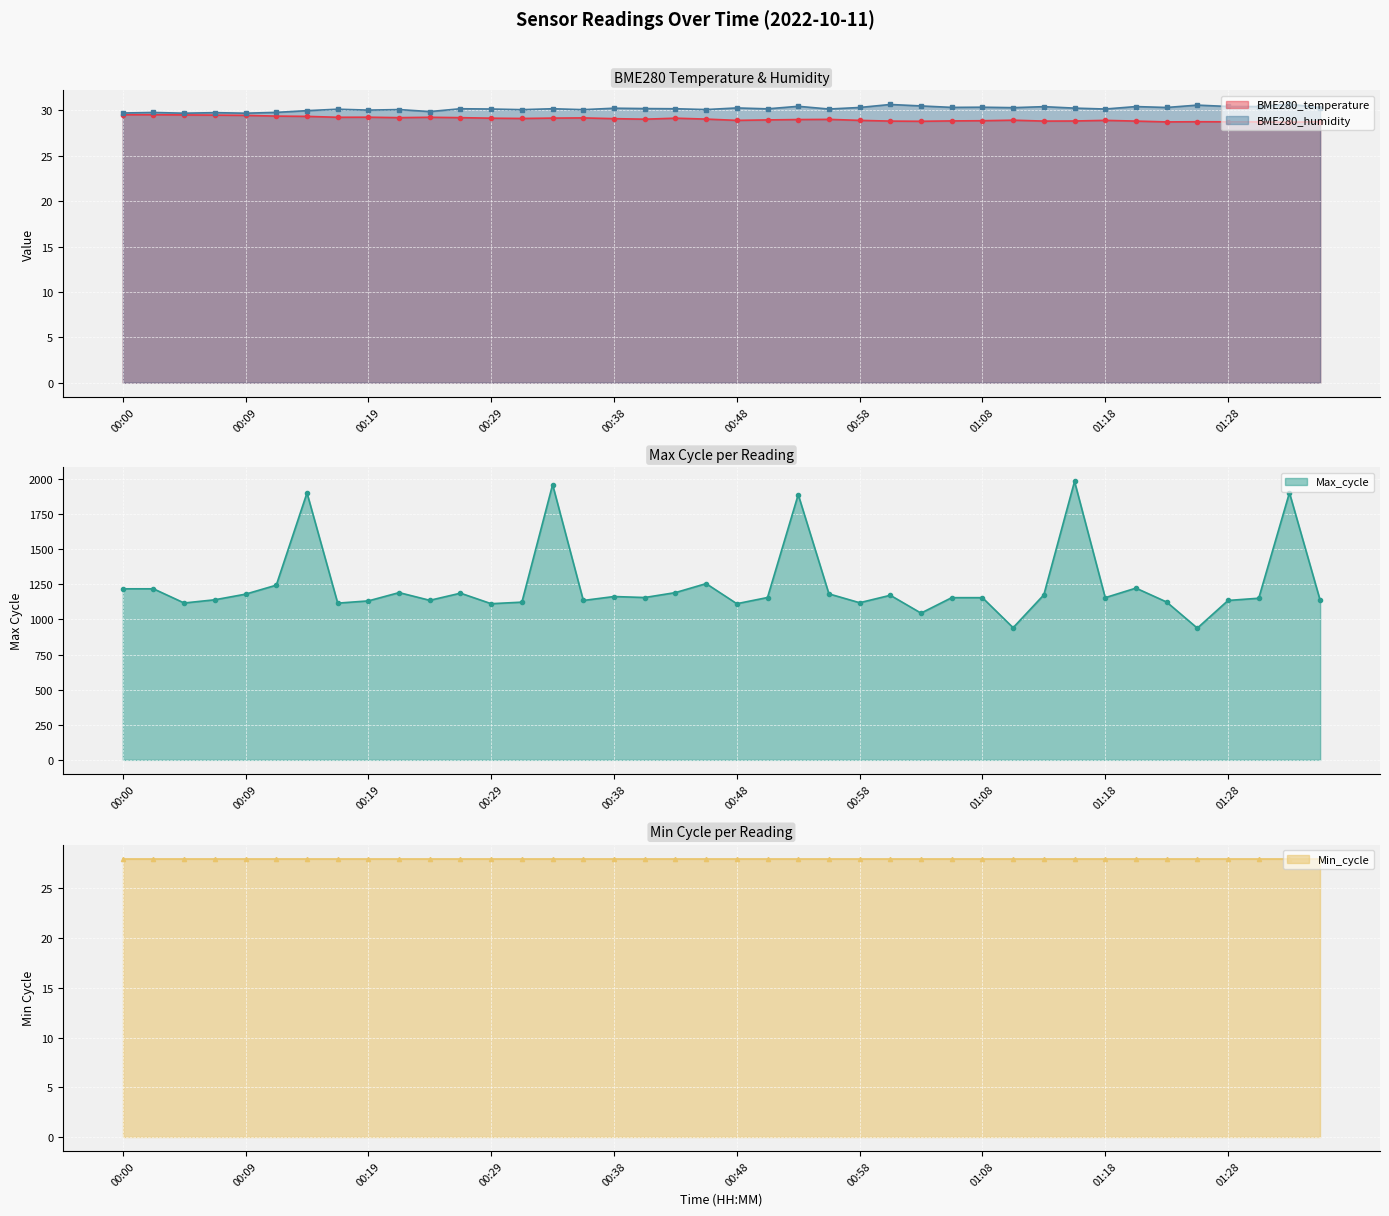

Which series has the largest total across all categories?

Max_cycle